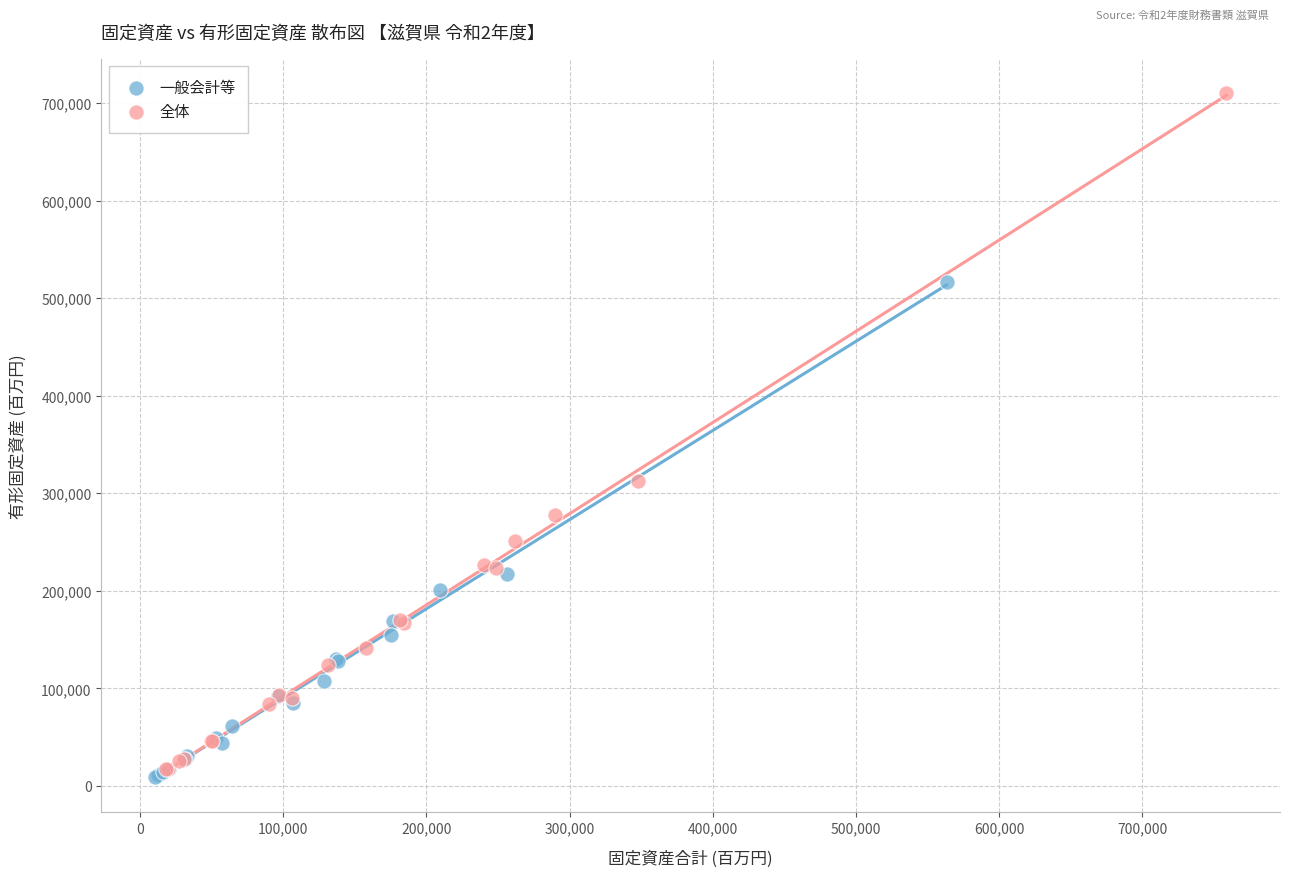

Which series contains the lowest Y value?

一般会計等